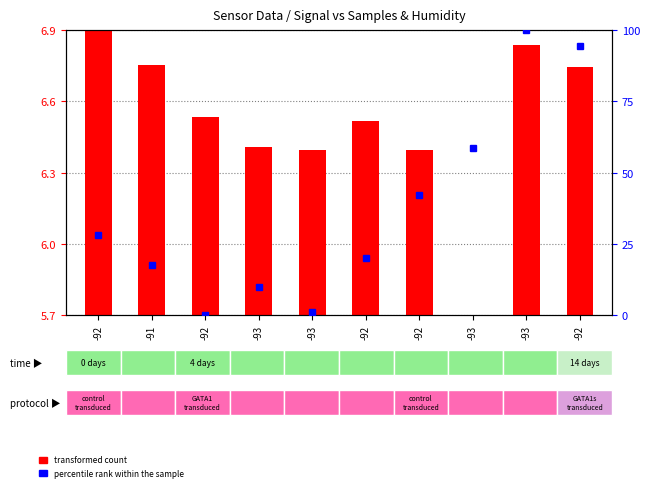

Count the number of data series in this chart.

2